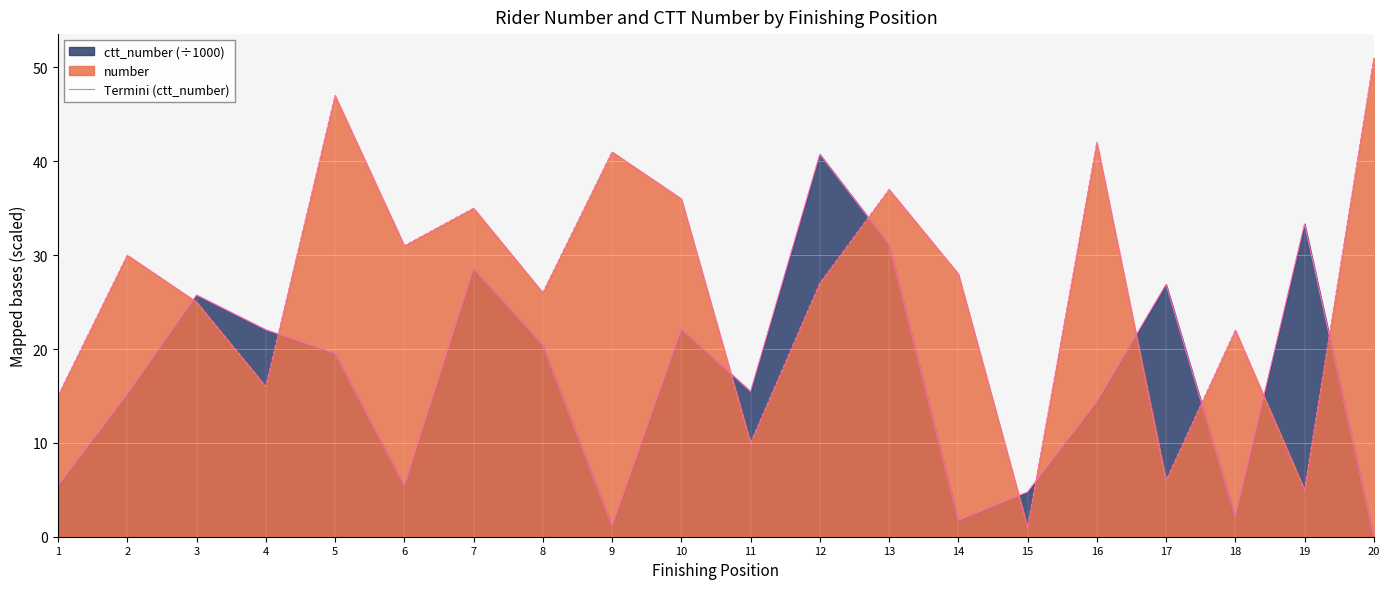

What is the average value?

16.8